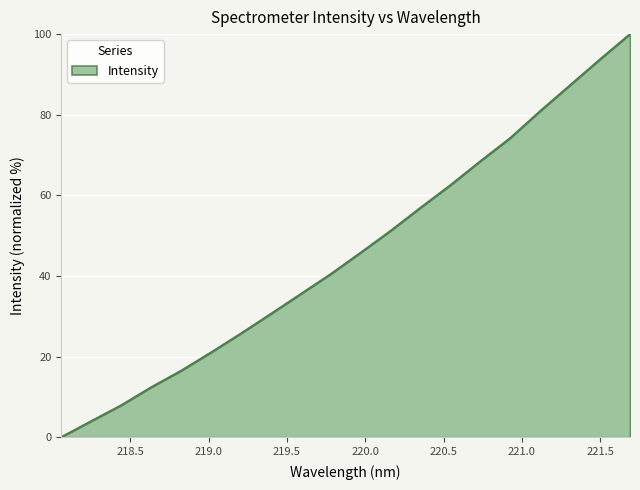

What is the greatest value displayed?

100.0